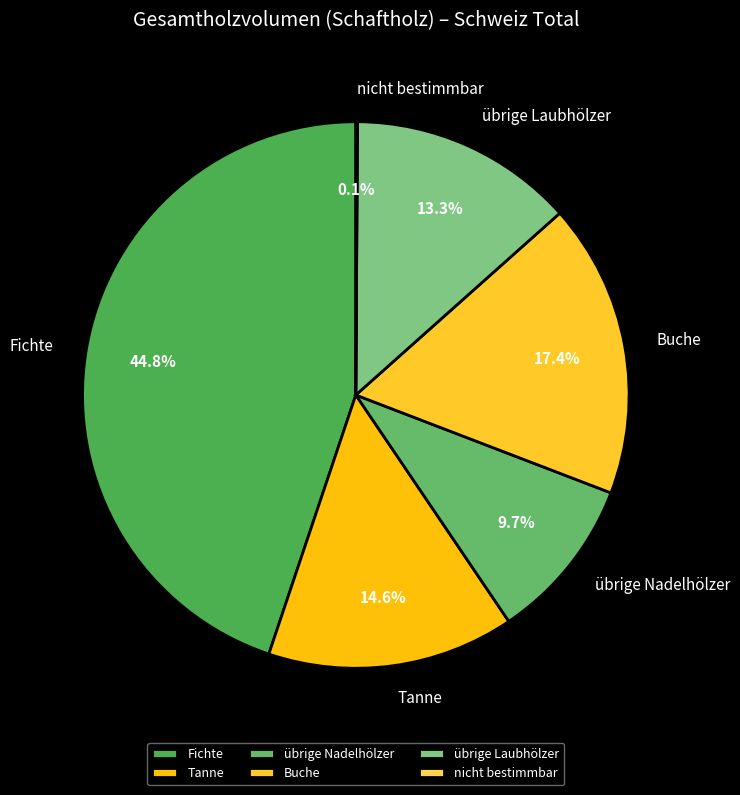

Combined, what portion of the pie is Fichte and übrige Nadelhölzer?

54.6%